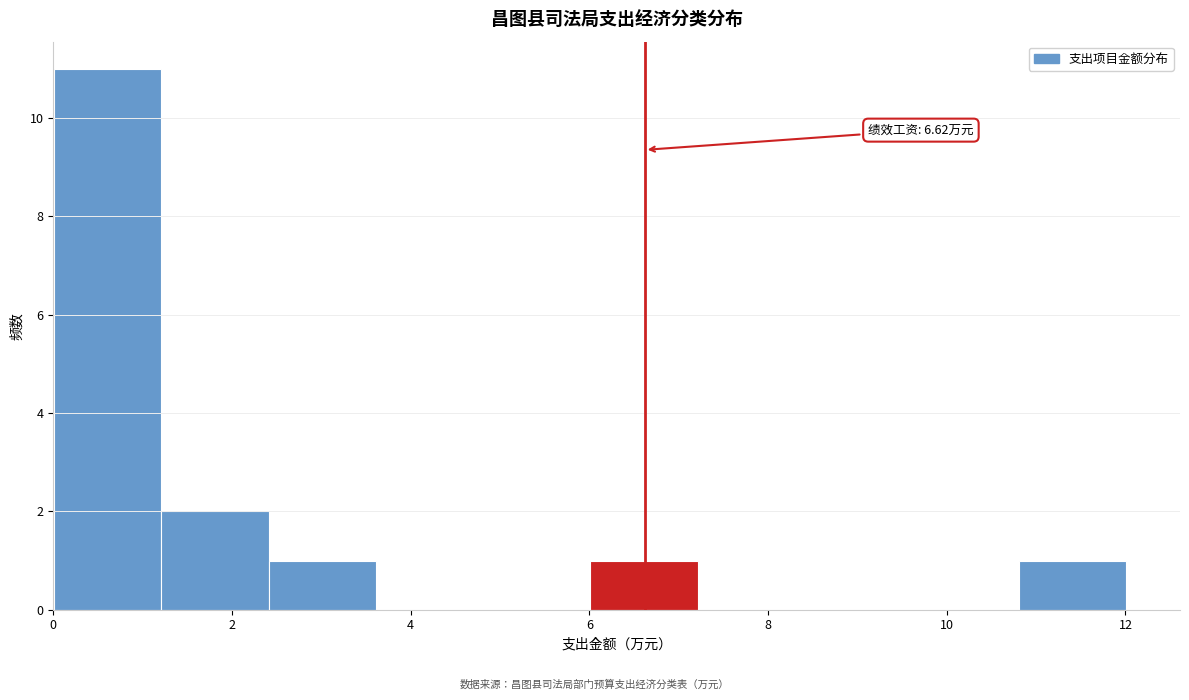

Over which range of the x-axis is the bar tallest?

0.0 to 1.2